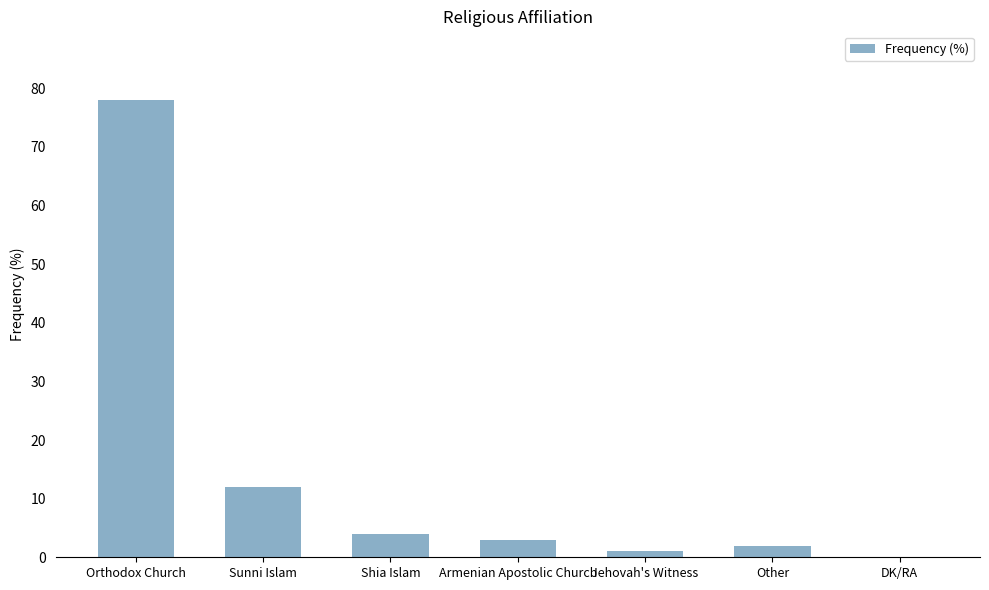

At which category does the chart reach its peak across all series?

Orthodox Church